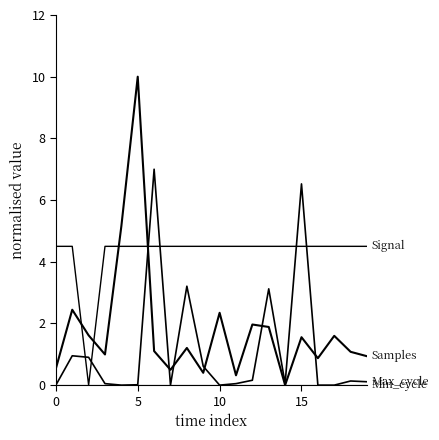

Is it true that Min_cycle equals 0.0 at 5?

True